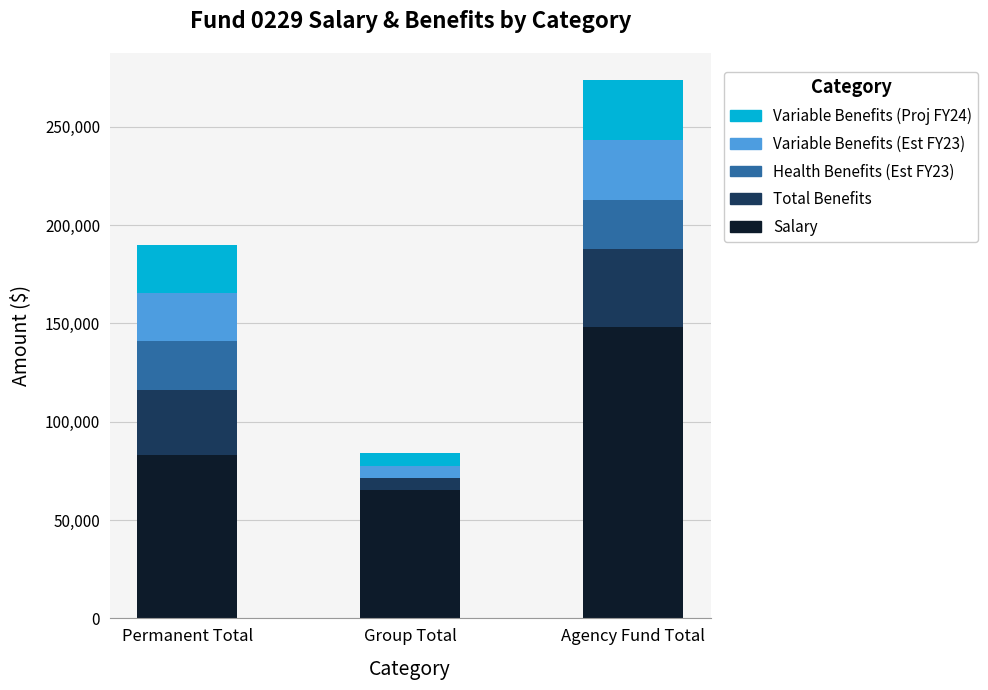

At which category is the sum across all series the highest?

Agency Fund Total